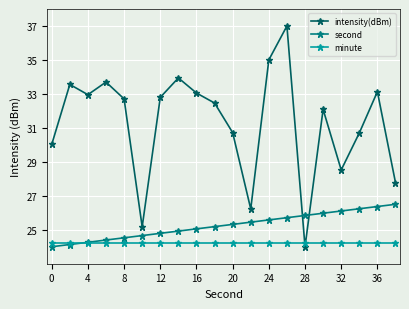

List the series in order of their peak value, highest first.

intensity(dBm), second, minute